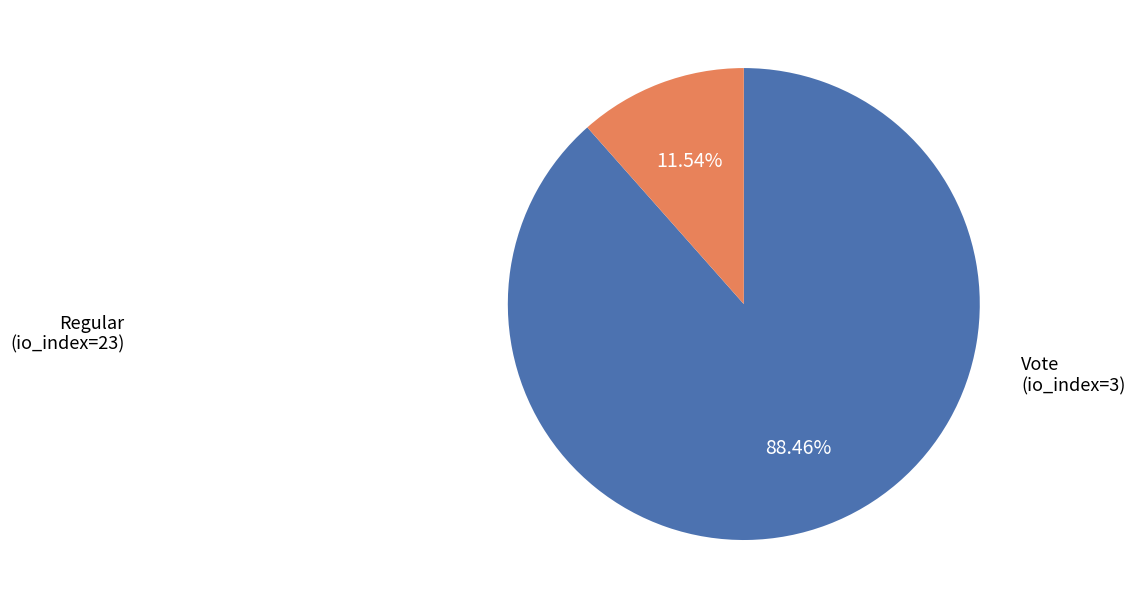

Rank the categories by value from lowest to highest.

Vote, Regular